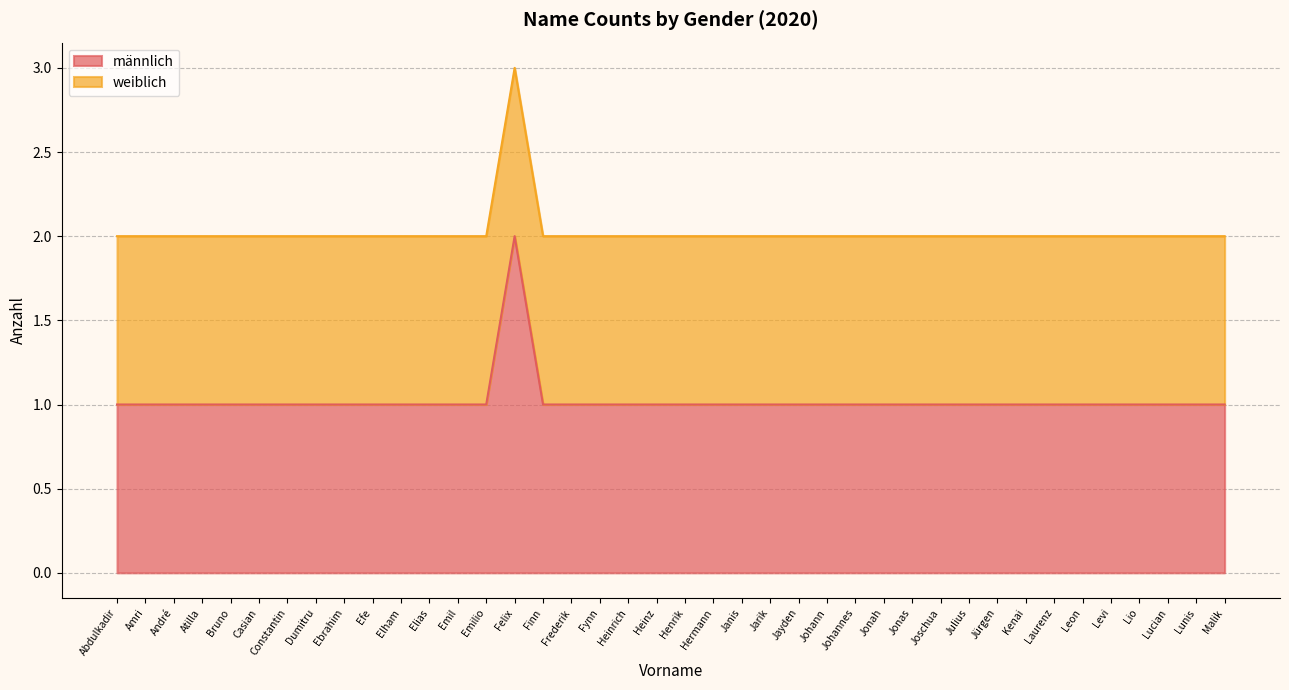

Reading left to right, what are all the values shown in this chart?

Abdulkadir=1	Amri=1	André=1	Atilla=1	Bruno=1	Casian=1	Constantin=1	Dumitru=1	Ebrahim=1	Efe=1	Elham=1	Elias=1	Emil=1	Emilio=1	Felix=2	Finn=1	Frederik=1	Fynn=1	Heinrich=1	Heinz=1	Henrik=1	Hermann=1	Janis=1	Jarik=1	Jayden=1	Johann=1	Johannes=1	Jonah=1	Jonas=1	Joschua=1	Julius=1	Jürgen=1	Kenai=1	Laurenz=1	Leon=1	Levi=1	Lio=1	Lucian=1	Lunis=1	Malik=1